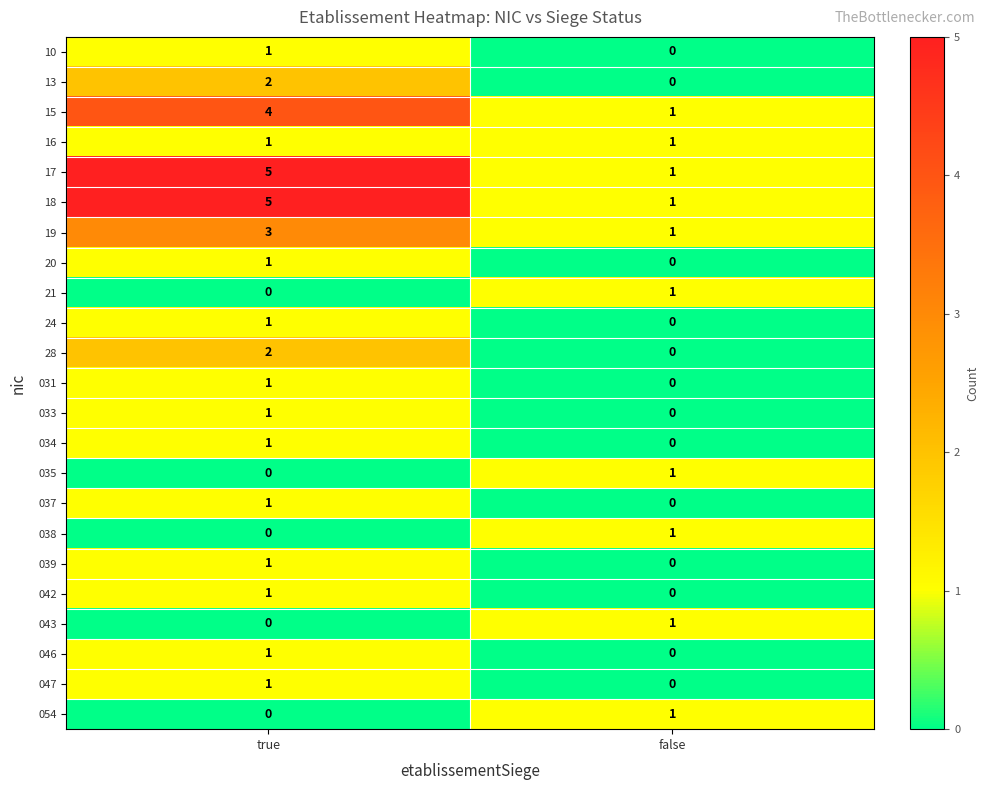

How many categories are shown in the chart?

2